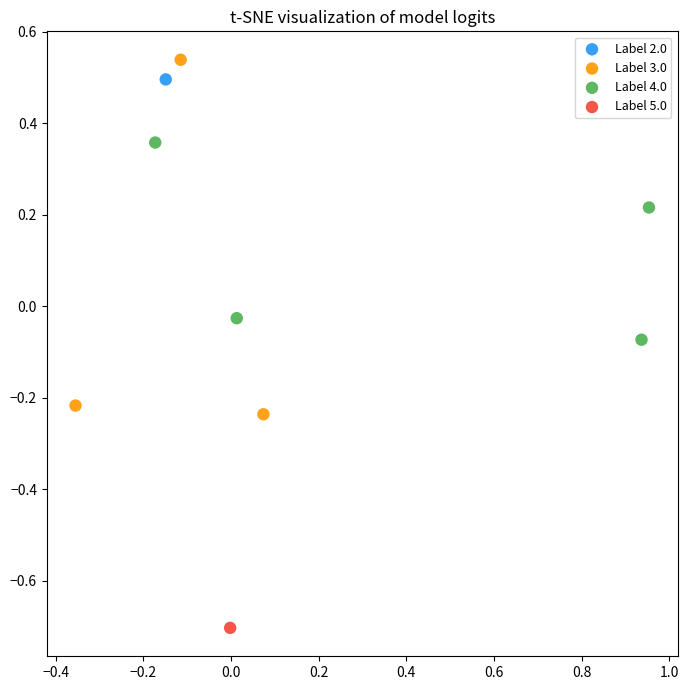

What are all the series names shown in the legend?

Label 2.0, Label 3.0, Label 4.0, Label 5.0